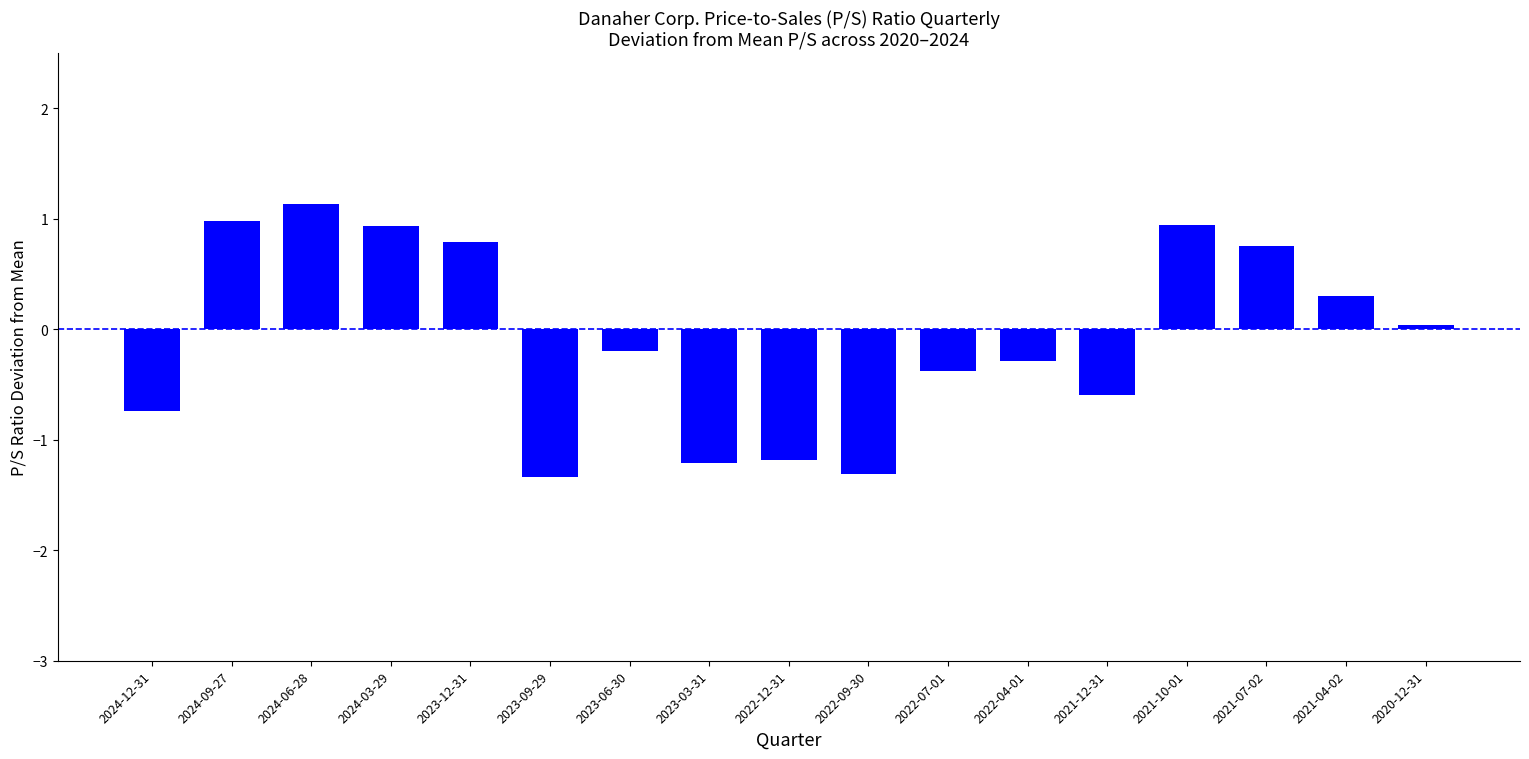

Is it true that the value at 2021-04-02 is 0.3?

True